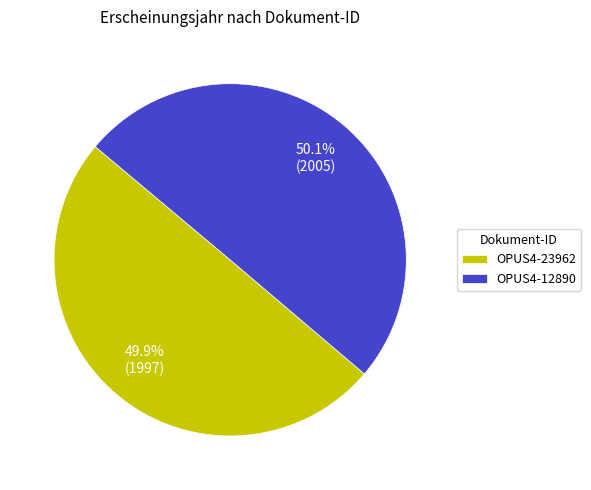

The OPUS4-23962 slice represents 35% of the pie. True or false?

False